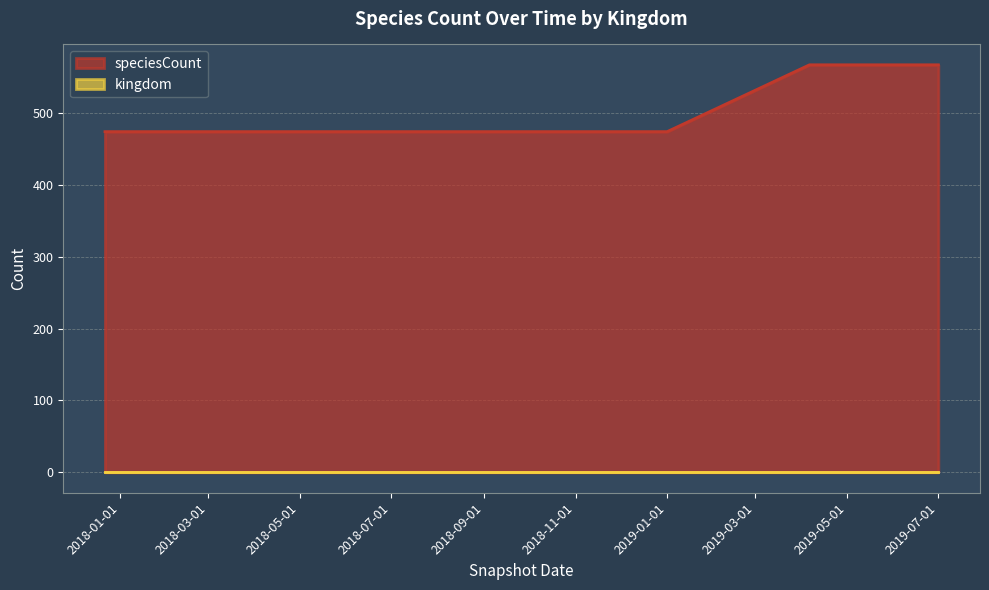

Is it true that the value at 2019-07-01 is 221?

False